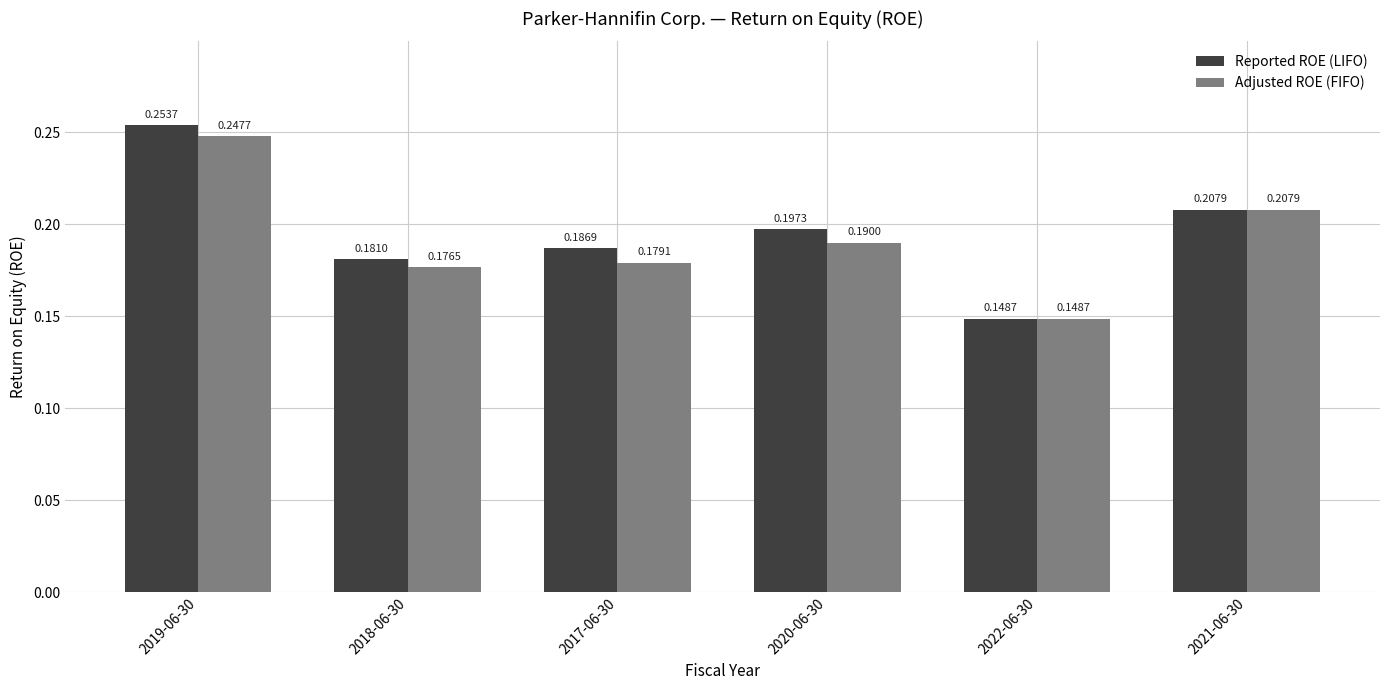

What is the sum of all Adjusted ROE (FIFO) values?

1.1